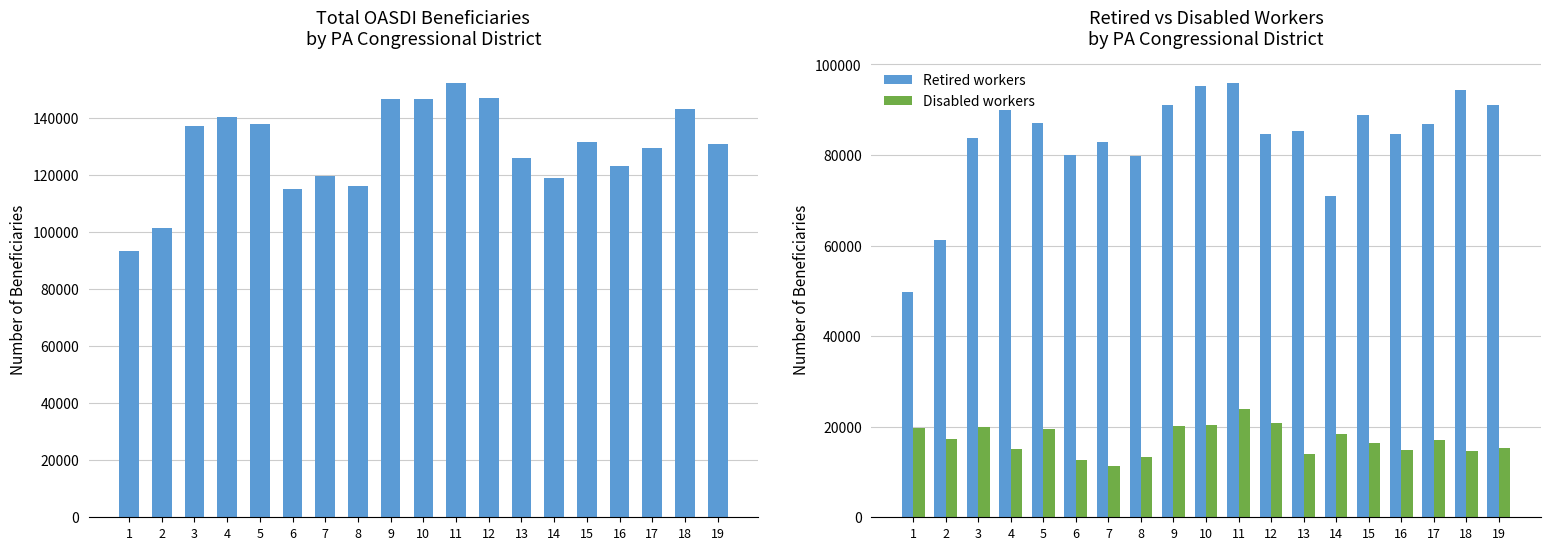

Between 17 and 14, which is larger?

17